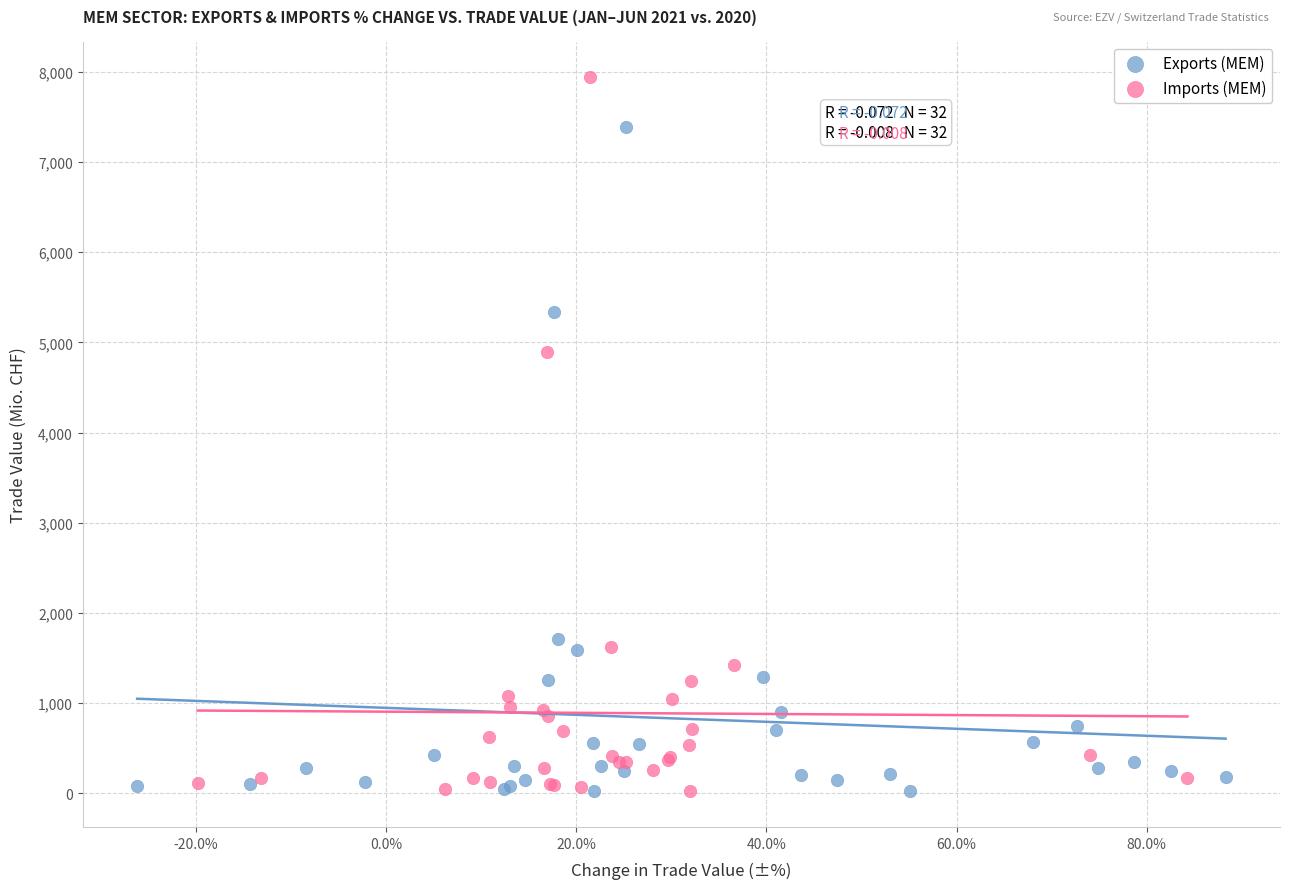

Which series contains the highest Y value?

Imports (MEM)